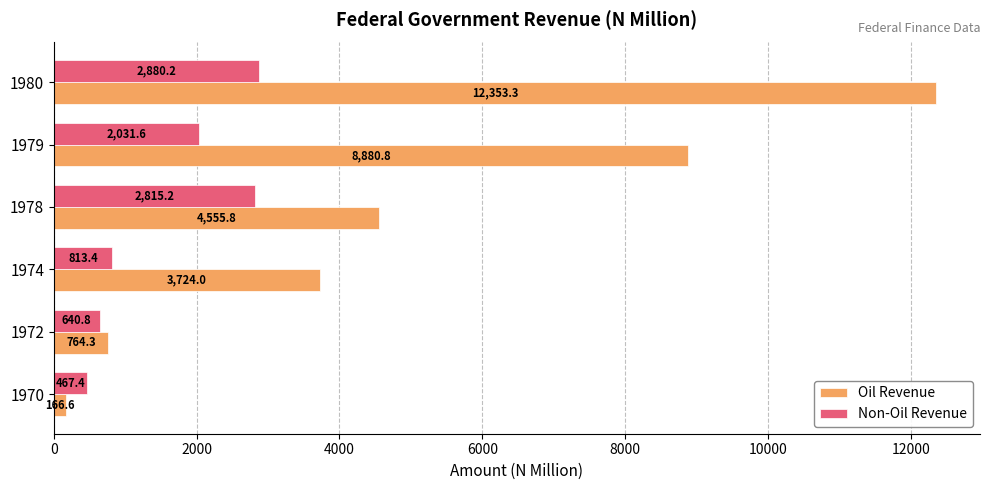

At which label does Non-Oil Revenue reach its peak?

1980